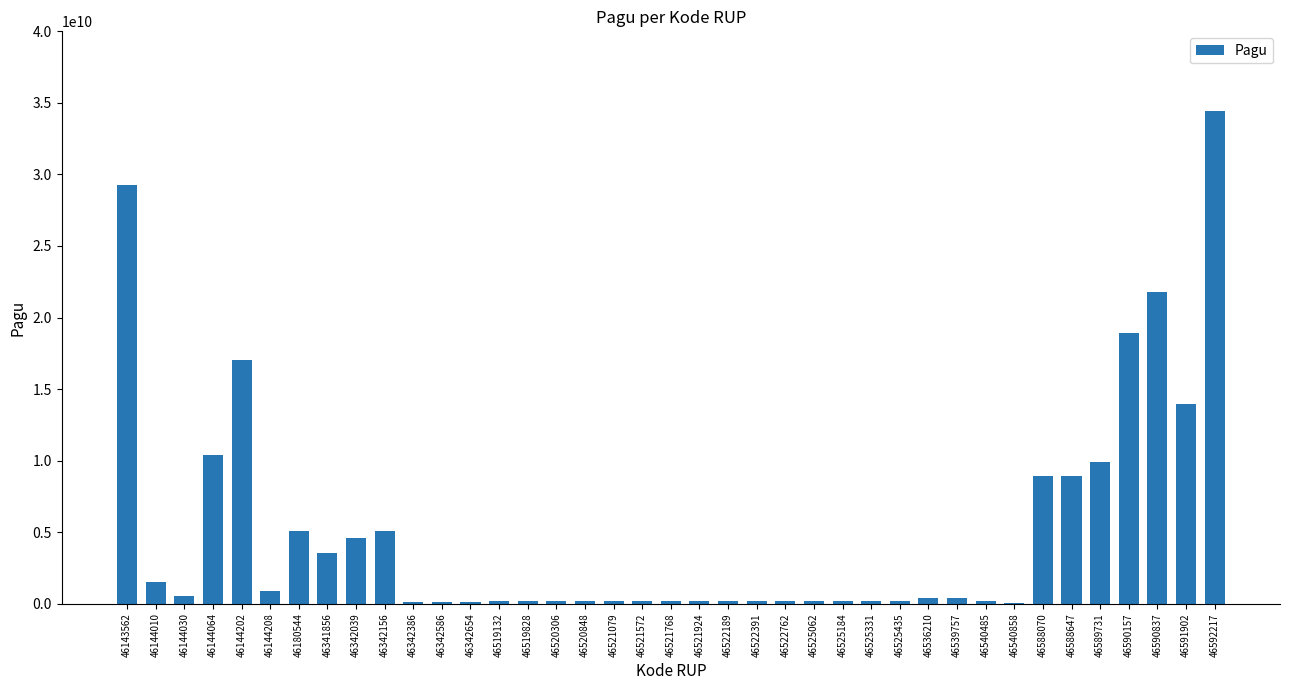

What is the greatest value displayed?

34435500000